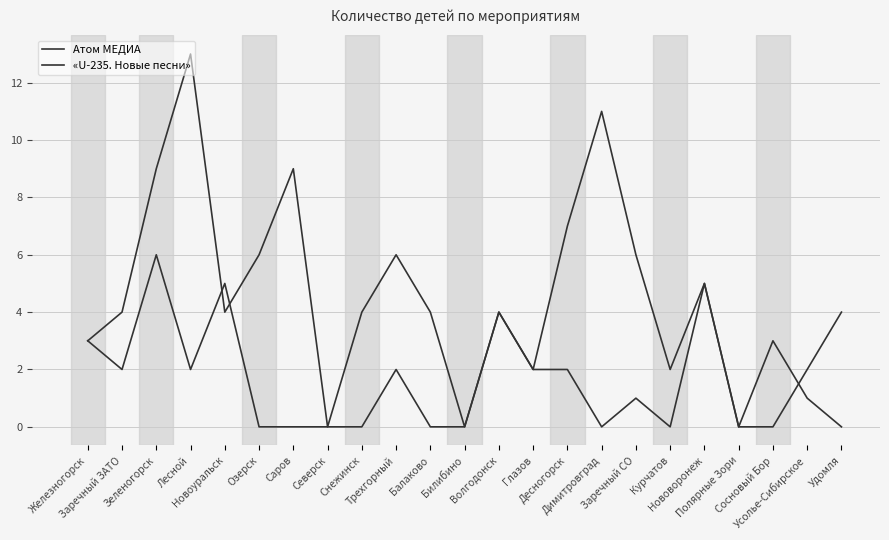

At which label does «U-235. Новые песни» first exceed 1?

Железногорск